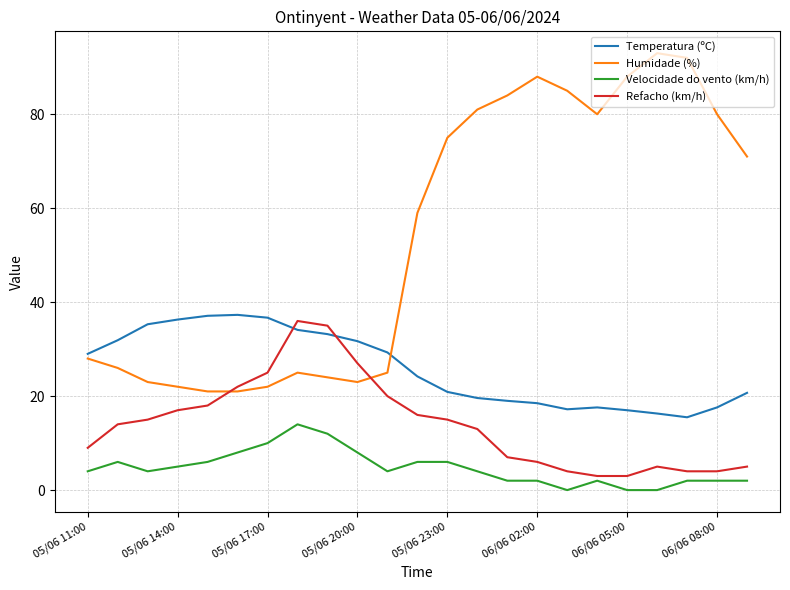

Which series has the largest total across all categories?

Humidade (%)